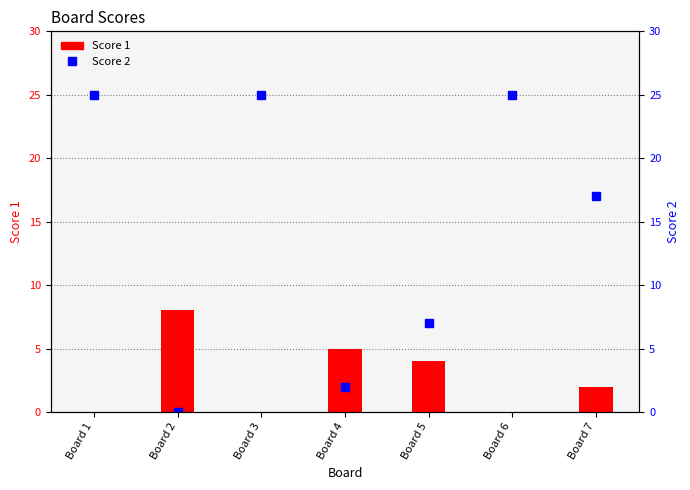

What is the difference between the highest and lowest values at Board 1?

25